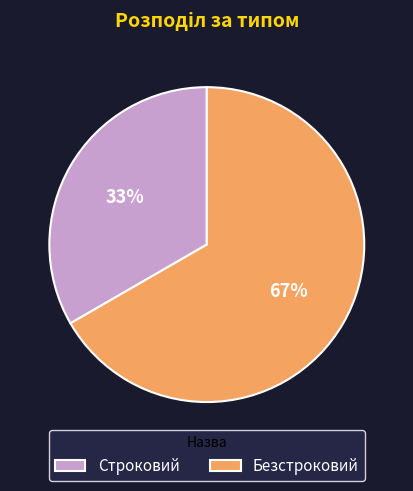

To the nearest percent, what is the combined percentage of Безстроковий and Строковий?

100%